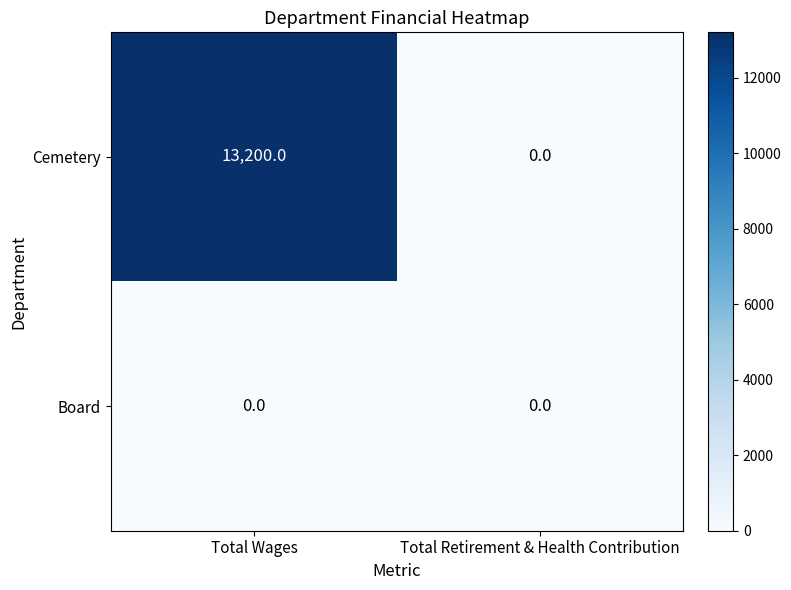

At how many categories does at least one series exceed 6638?

1